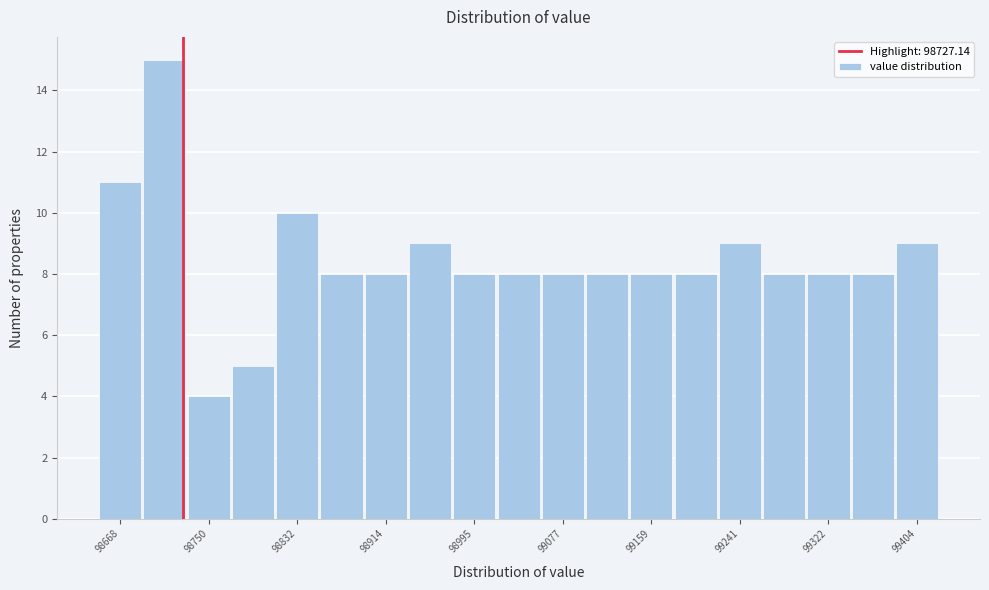

Which range on the x-axis has the tallest bar?

98690 to 98730